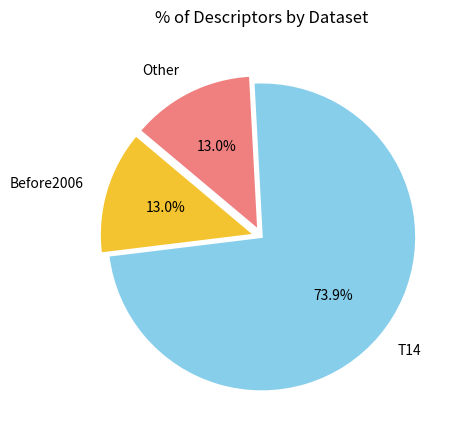

Approximately how many times larger is the value at Before2006 compared to Other?

1.0